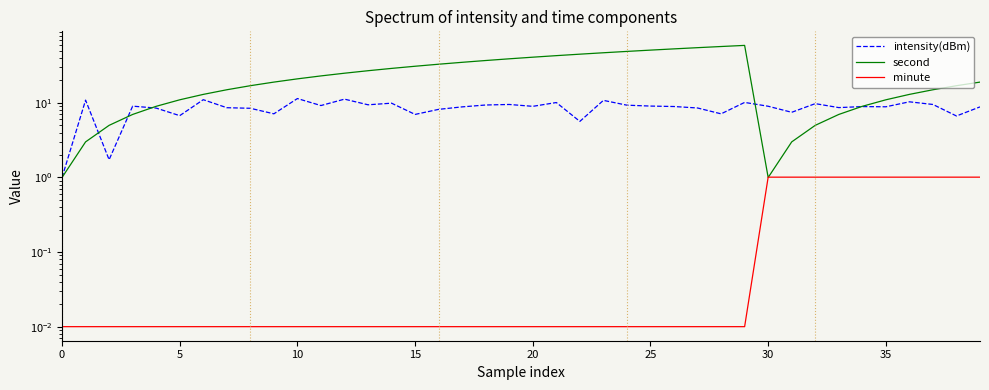

Is it true that minute equals 0.6 at 31?

False